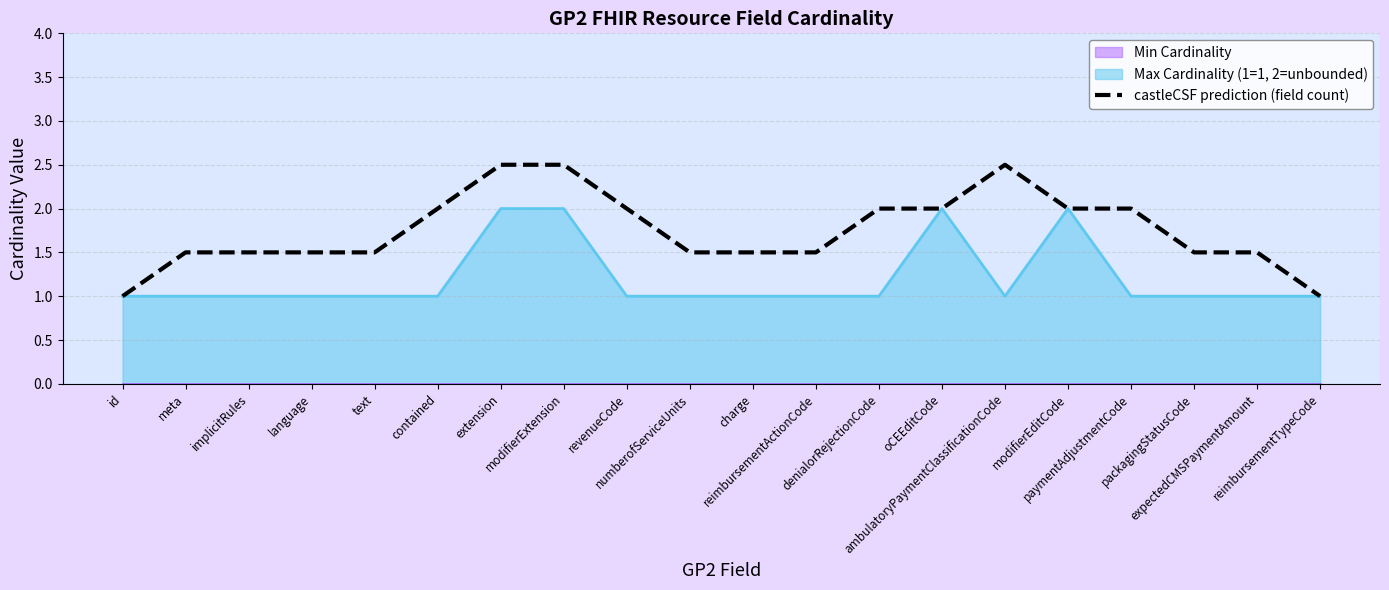

What is the smallest value displayed?

1.0